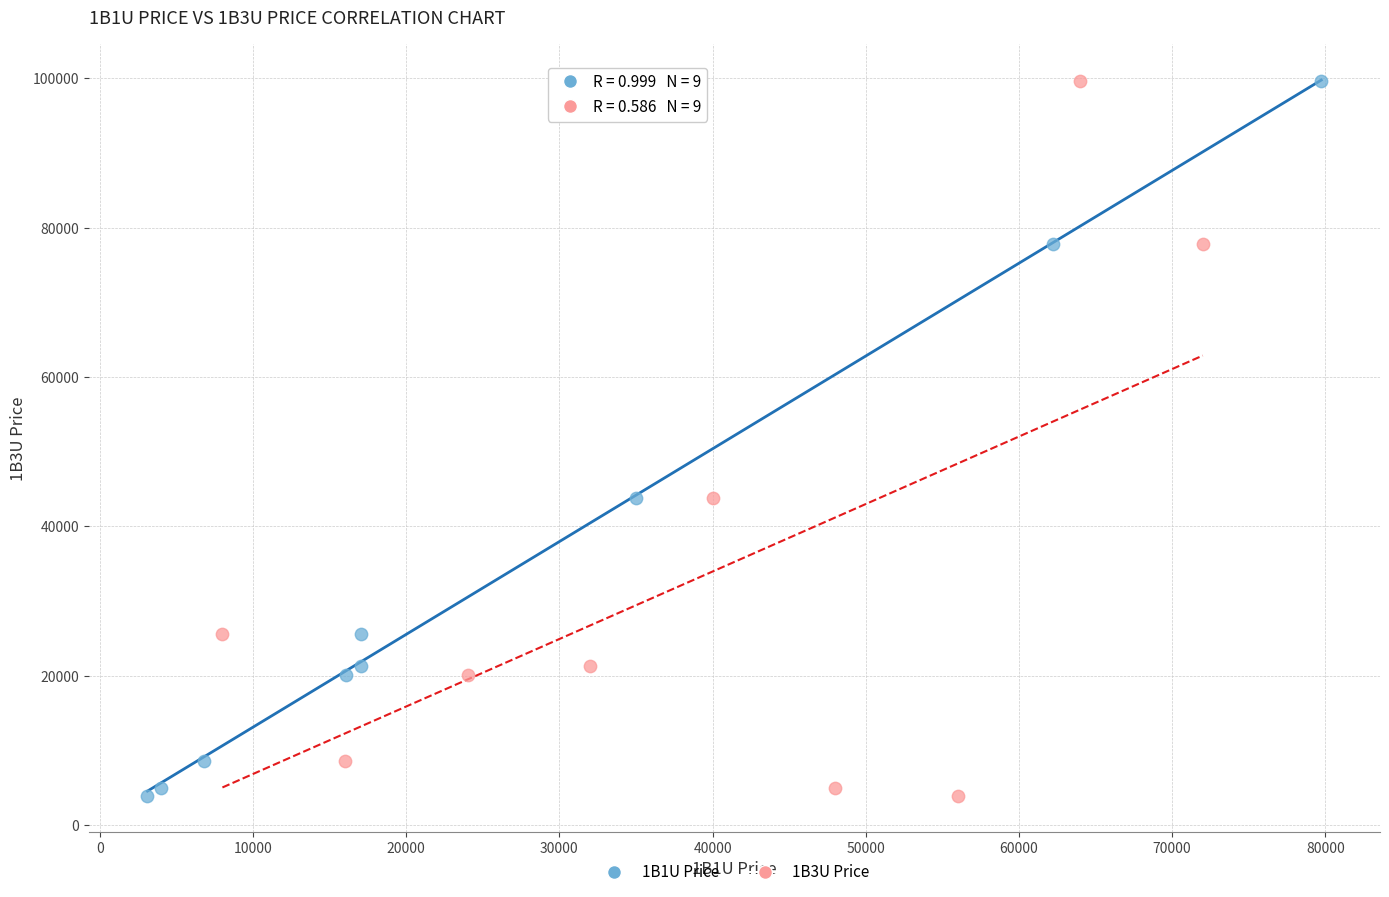

What are all the series names shown in the legend?

1B1U Price, 1B3U Price